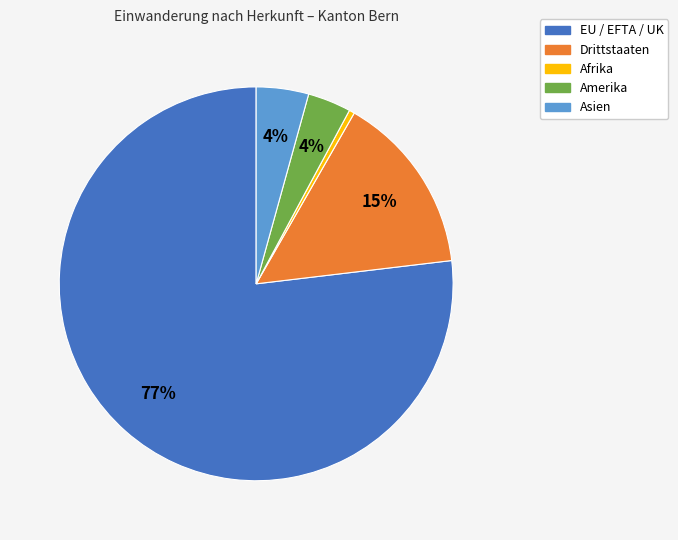

To the nearest percent, what is the difference between the Asien and EU / EFTA / UK slice percentages?

73%